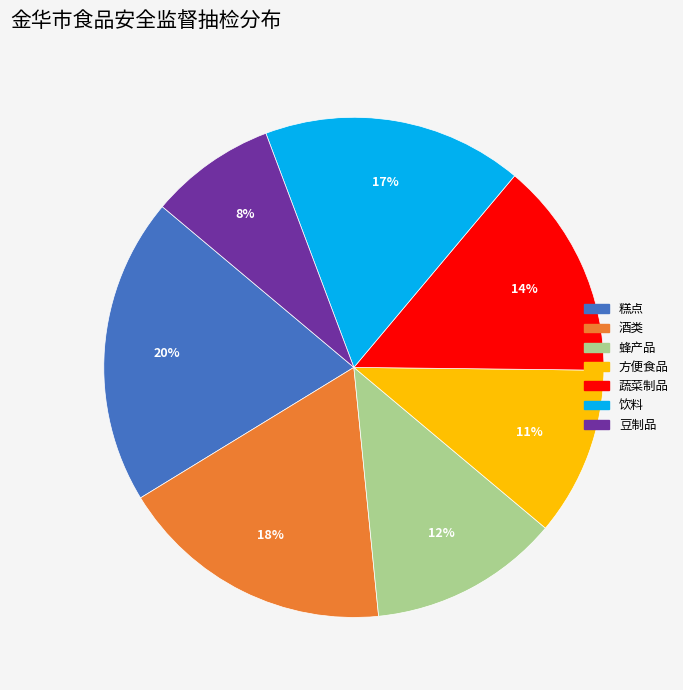

Which has a higher value, 方便食品 or 豆制品?

方便食品